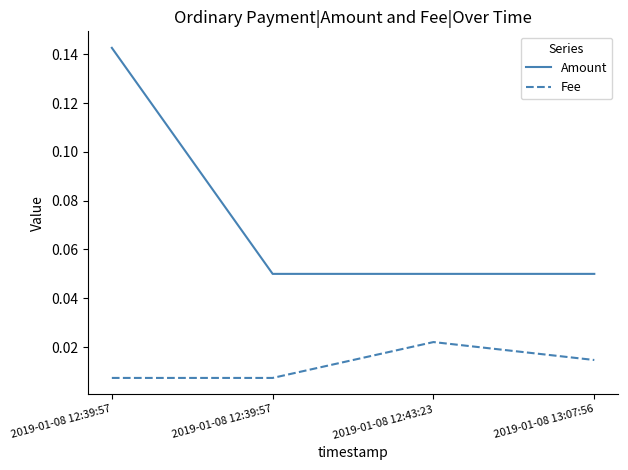

Does the chart have visible grid lines?

No